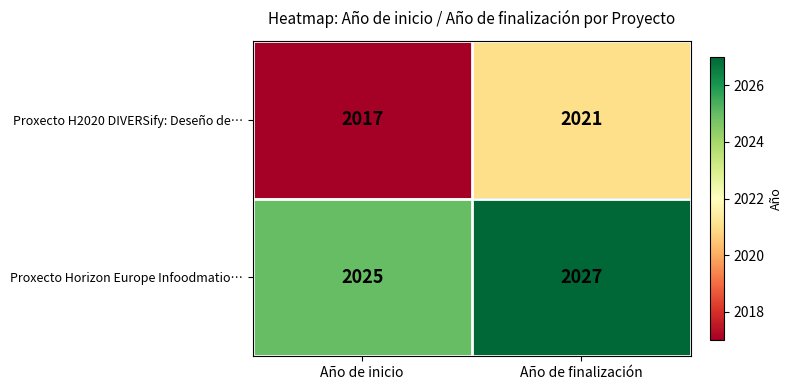

At which label is Proxecto Horizon Europe Infoodmatio… closest to 2026?

Año de inicio